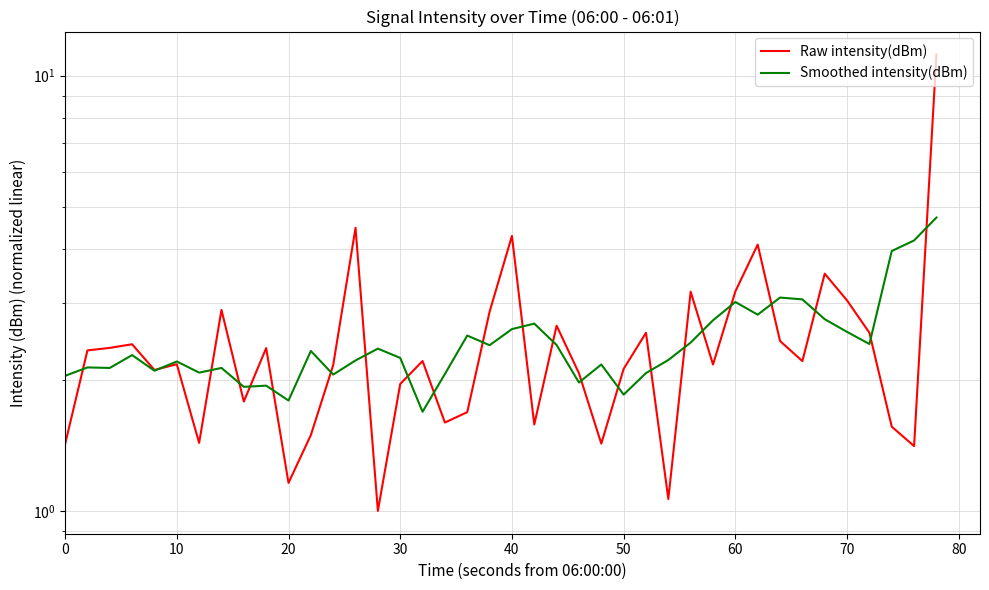

The value of Smoothed intensity(dBm) at 38 is 5.5. True or false?

False